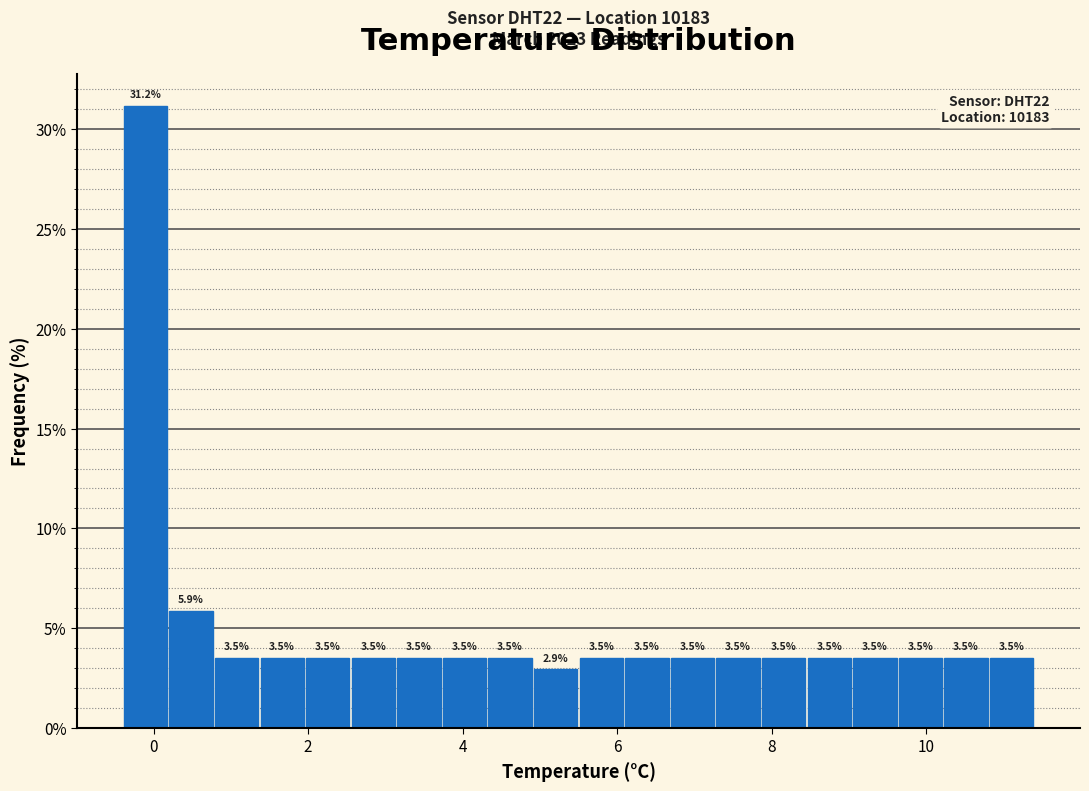

Around what value on the x-axis is the tallest bar? Give the approximate position of its centre, as read against the axis.

-0.2